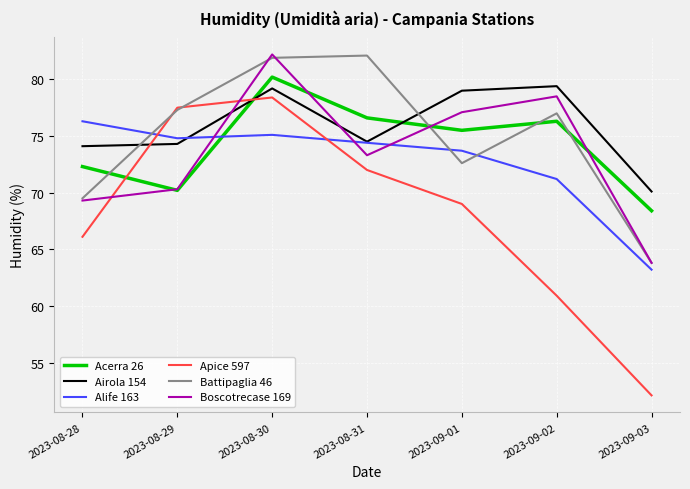

Reading left to right, what are all the values shown in this chart?

Acerra 26: 72.3	70.2	80.2	76.6	75.5	76.3	68.4
Airola 154: 74.1	74.3	79.2	74.5	79.0	79.4	70.1
Alife 163: 76.3	74.8	75.1	74.4	73.7	71.2	63.2
Apice 597: 66.1	77.5	78.4	72.0	69.0	60.9	52.1
Battipaglia 46: 69.5	77.3	81.9	82.1	72.6	77.0	63.8
Boscotrecase 169: 69.3	70.3	82.2	73.3	77.1	78.5	63.8